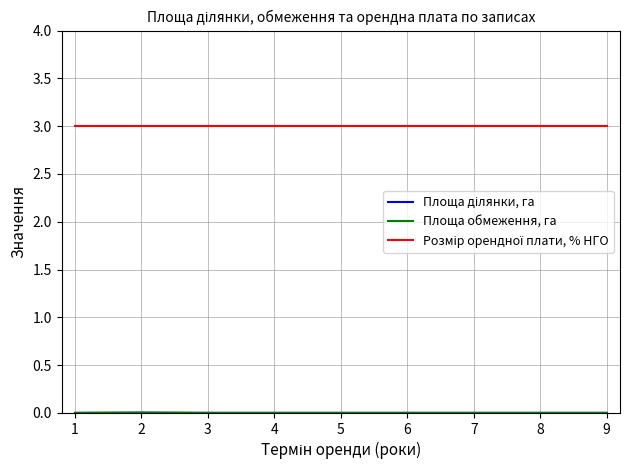

Does the chart have visible grid lines?

Yes